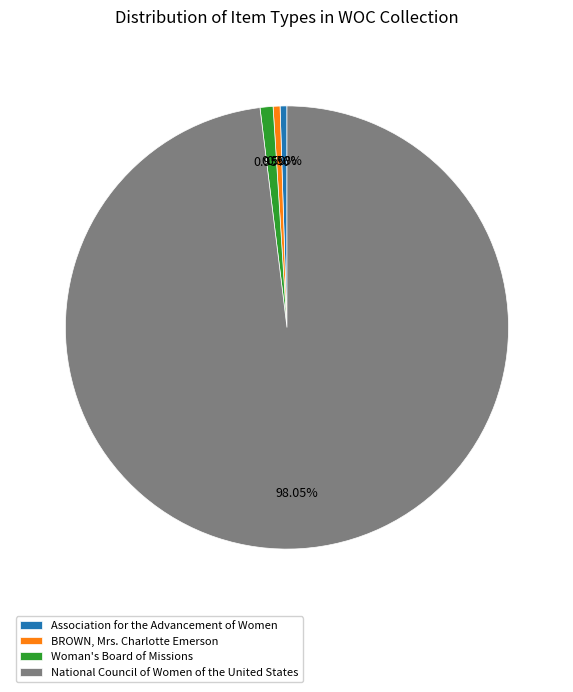

Approximately how many times larger is the value at BROWN, Mrs. Charlotte Emerson compared to Association for the Advancement of Women?

1.0